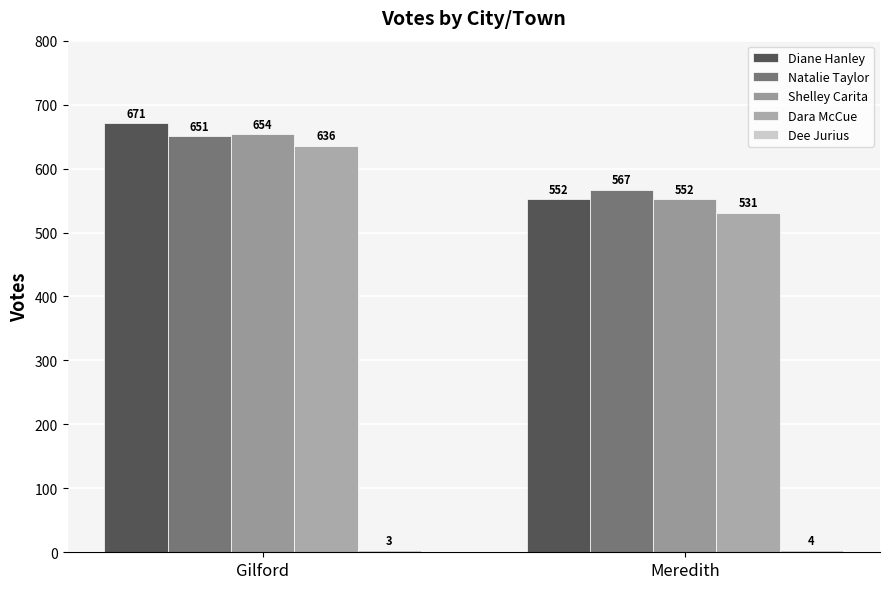

What is the sum of the Shelley Carita values at Gilford and Meredith?

1206